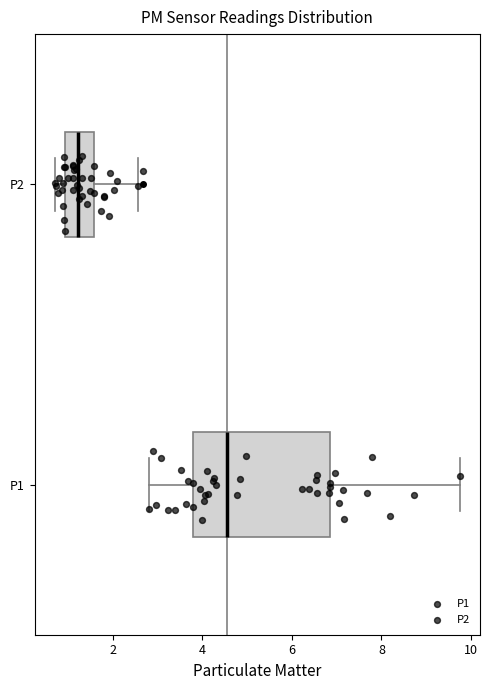

Reading bottom to top, transcribe this box plot: for each box, give where its median line is, the range the box spans, and where its two whiskers end, as read against the x-axis. The values are not printed on the chart, so give them approximately, as read against the axis.

P1: median 4.6, box 3.8 to 6.8, whiskers 2.8 to 9.8
P2: median 1.2, box 1.0 to 1.6, whiskers 0.8 to 2.6